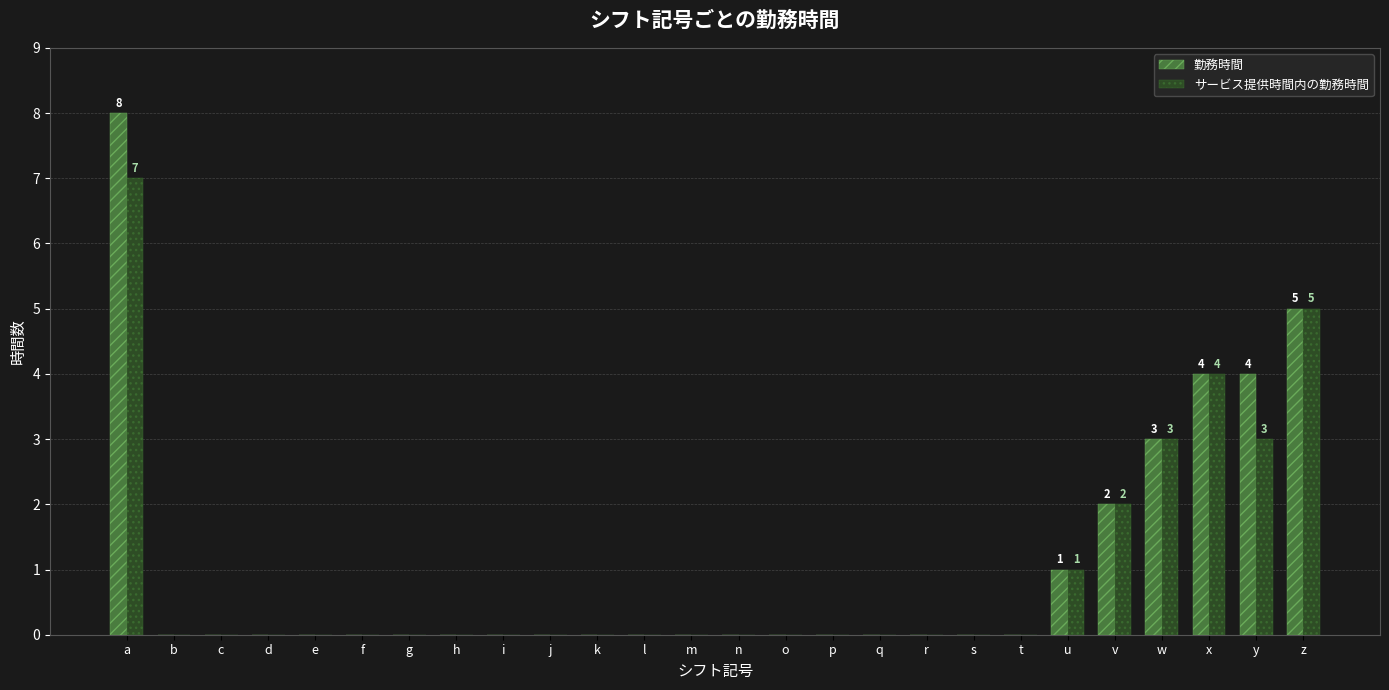

Reading left to right, extract all data points from this chart.

勤務時間: a=8	b=0	c=0	d=0	e=0	f=0	g=0	h=0	i=0	j=0	k=0	l=0	m=0	n=0	o=0	p=0	q=0	r=0	s=0	t=0	u=1	v=2	w=3	x=4	y=4	z=5
サービス提供時間内の勤務時間: a=7	b=0	c=0	d=0	e=0	f=0	g=0	h=0	i=0	j=0	k=0	l=0	m=0	n=0	o=0	p=0	q=0	r=0	s=0	t=0	u=1	v=2	w=3	x=4	y=3	z=5